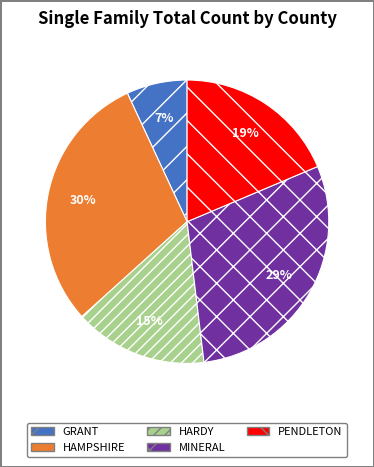

To the nearest percent, what is the difference between the largest and smallest slice percentages?

23%